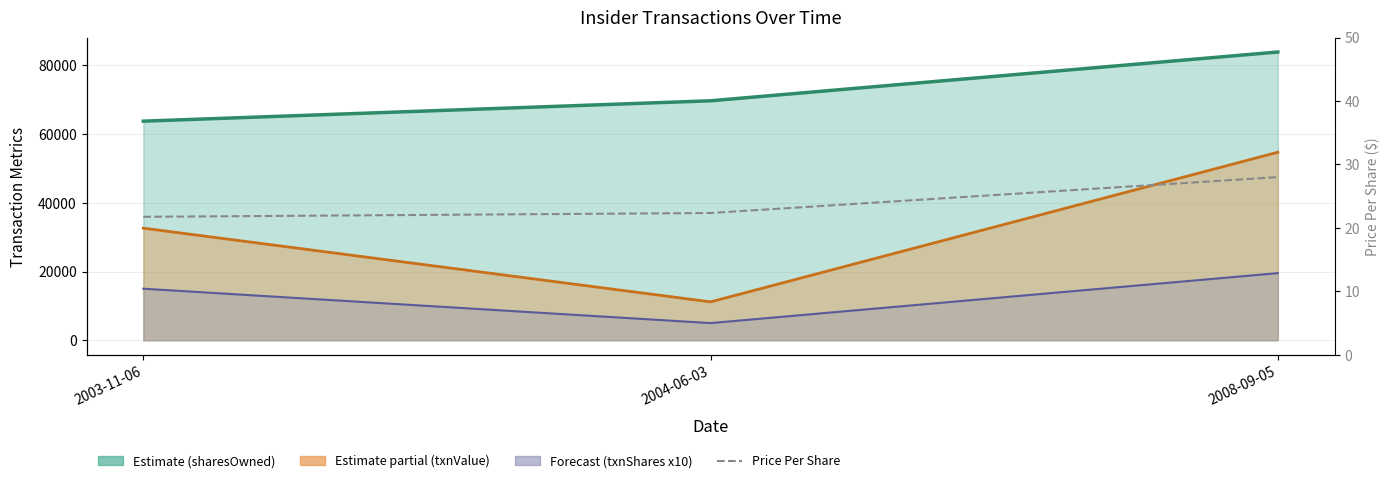

How many values in the transactionPricePerShare series are below 22?

1